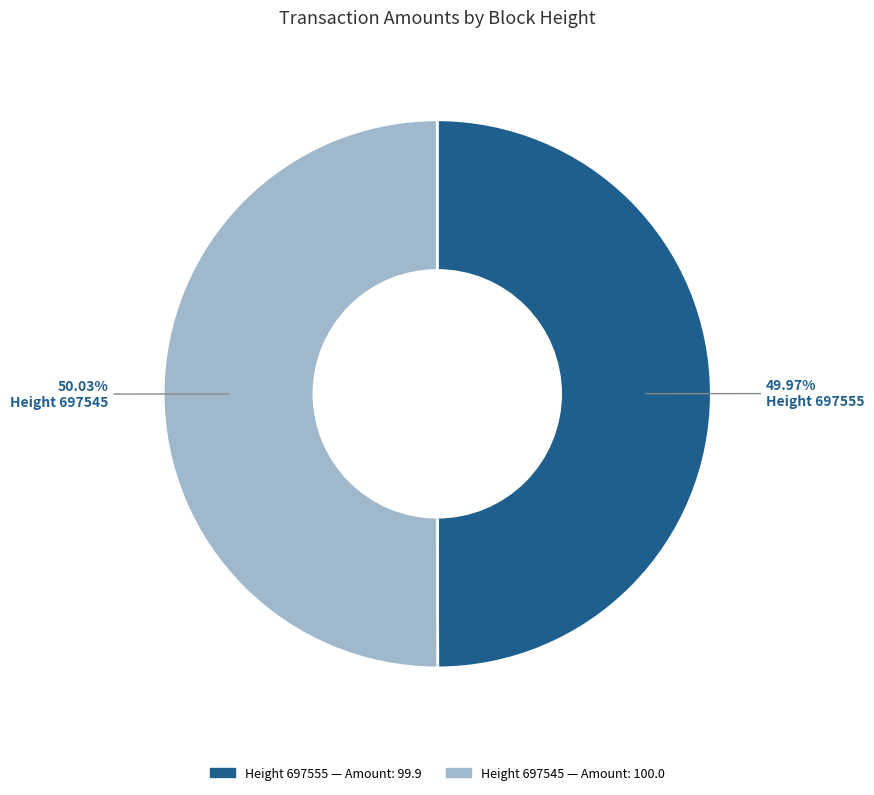

Does any single category account for the majority?

Yes